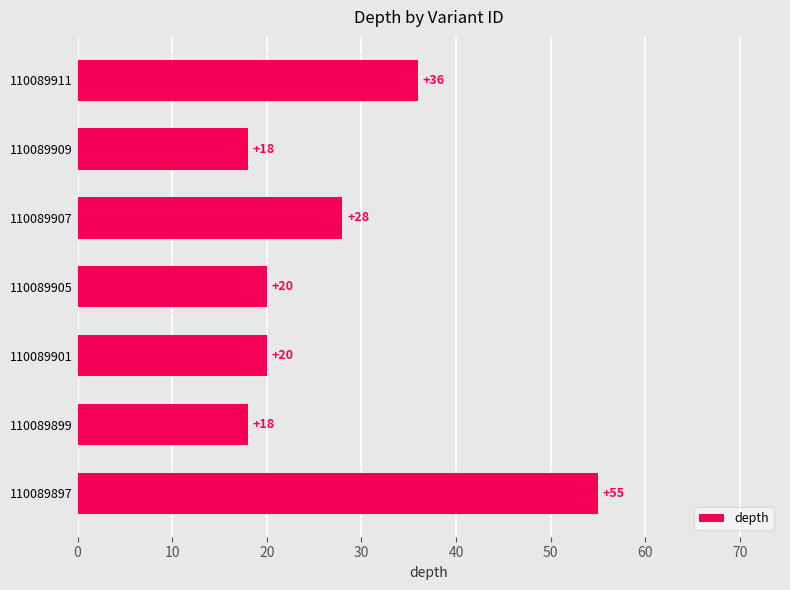

Reading bottom to top, transcribe all the data shown in this chart.

110089897=55	110089899=18	110089901=20	110089905=20	110089907=28	110089909=18	110089911=36